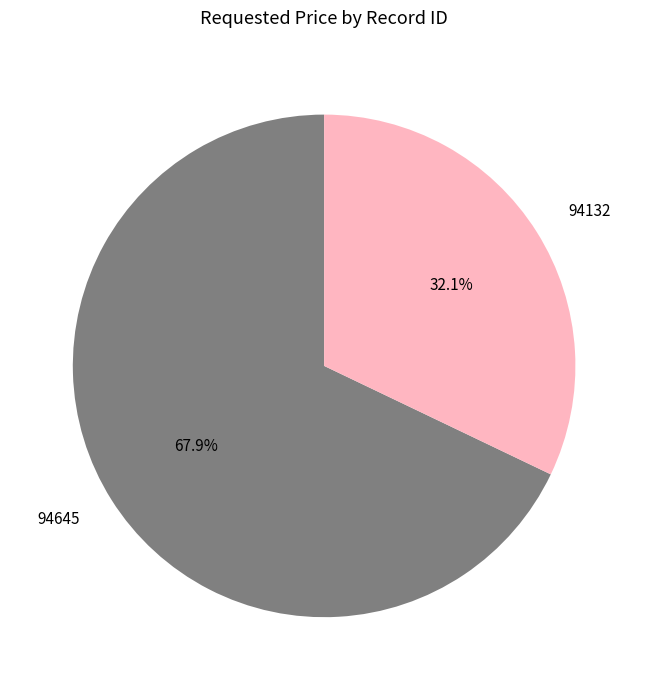

How many slices are in this pie chart?

2